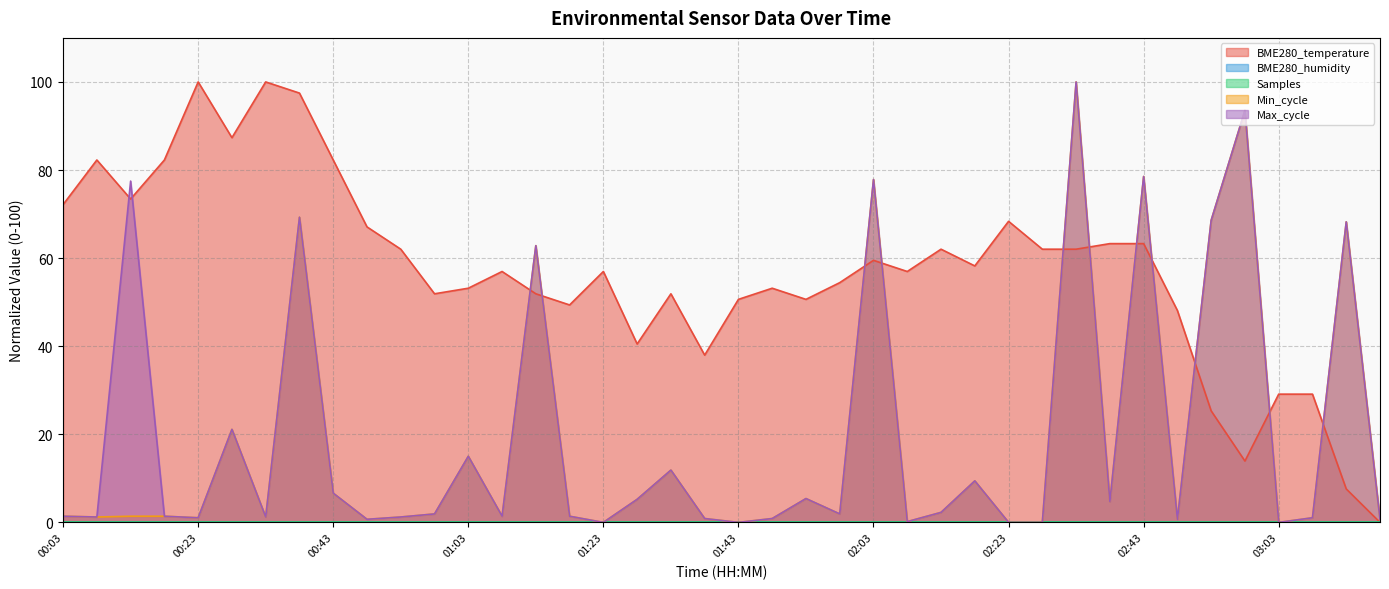

How many data points in Min_cycle are above 1?

29